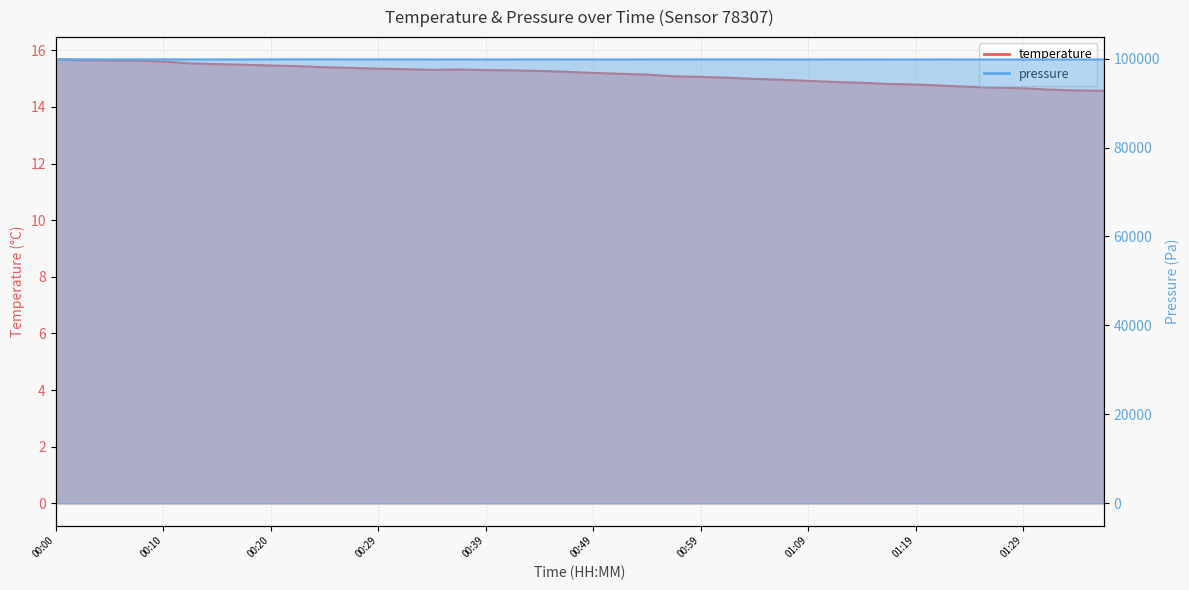

What is the spread (max minus min) of values at 00:59?

99800.6